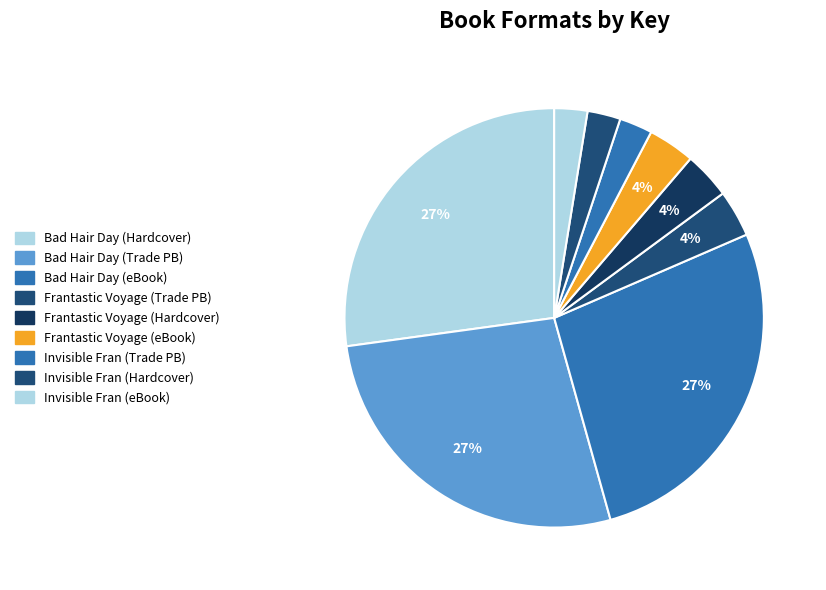

How many segments does this pie chart have?

9